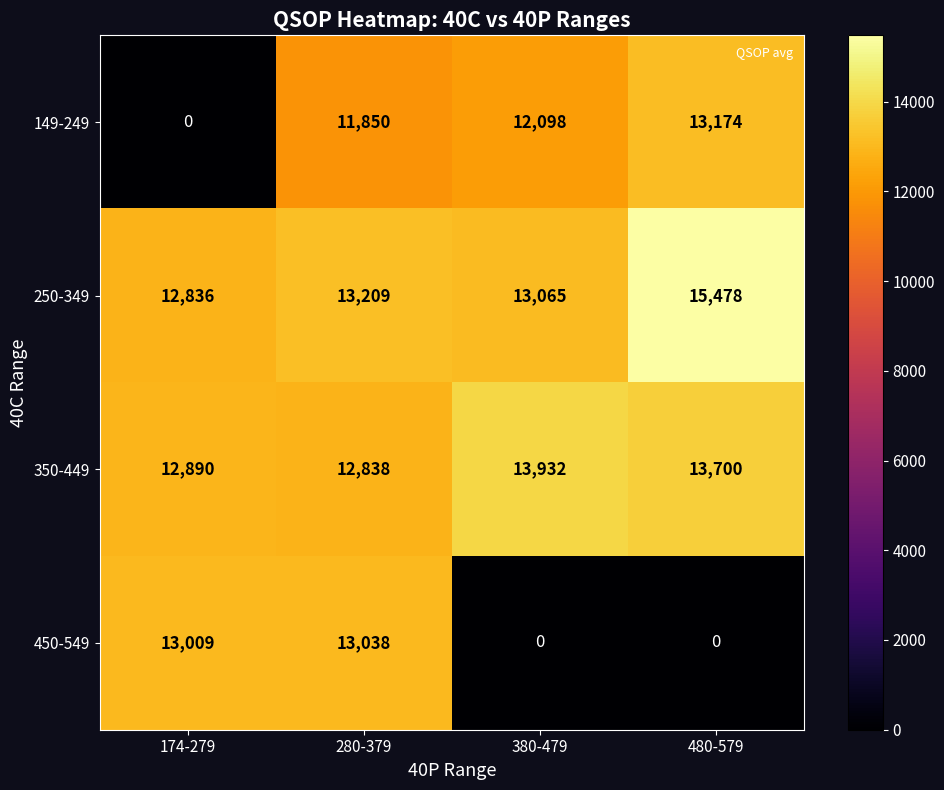

At which category is the sum across all series the highest?

280-379